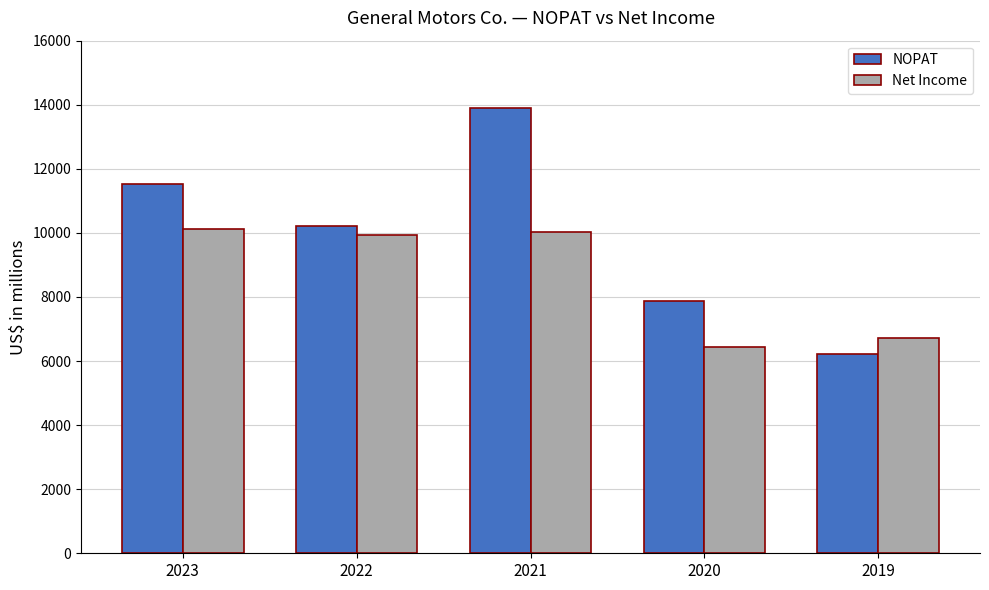

At which label does NOPAT first exceed 10217?

2023